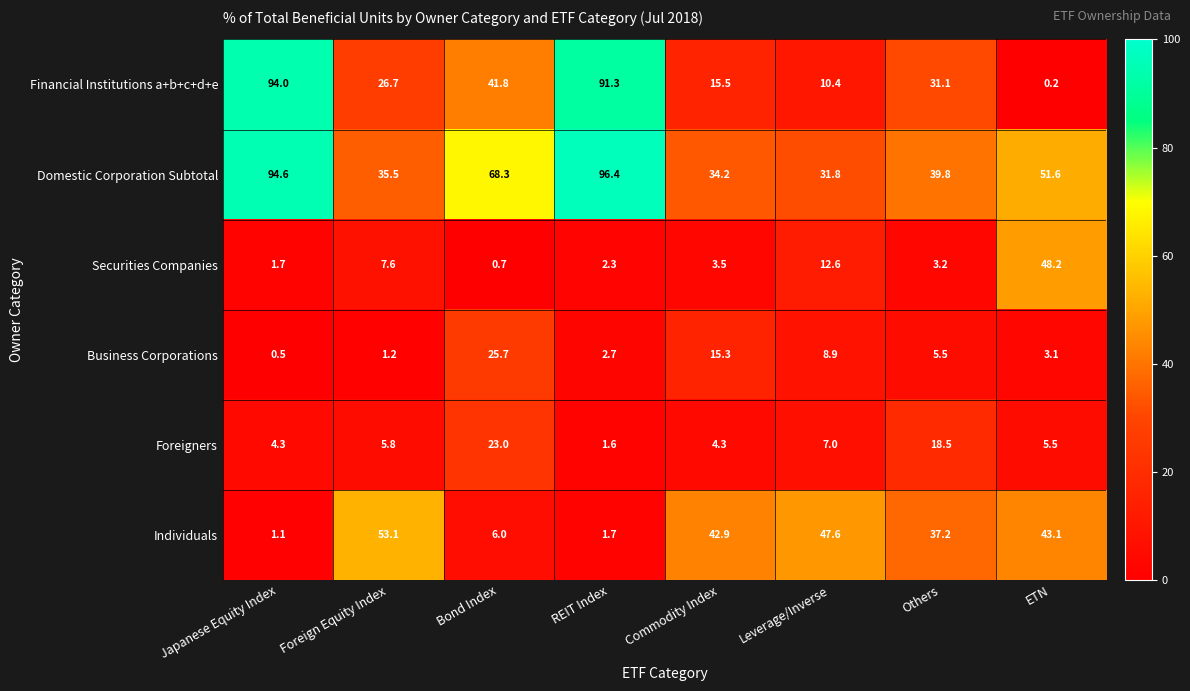

At which category is the sum across all series the highest?

Japanese Equity Index